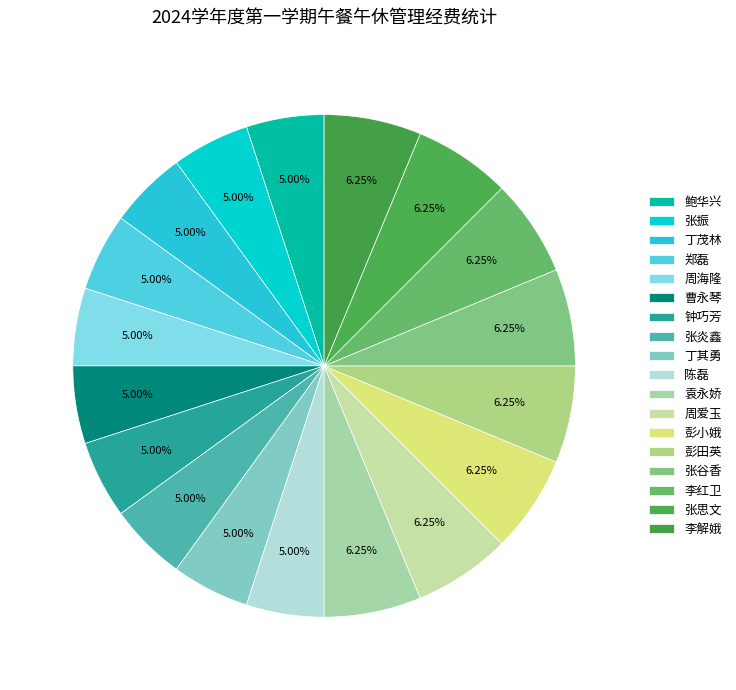

How many slices are in this pie chart?

18